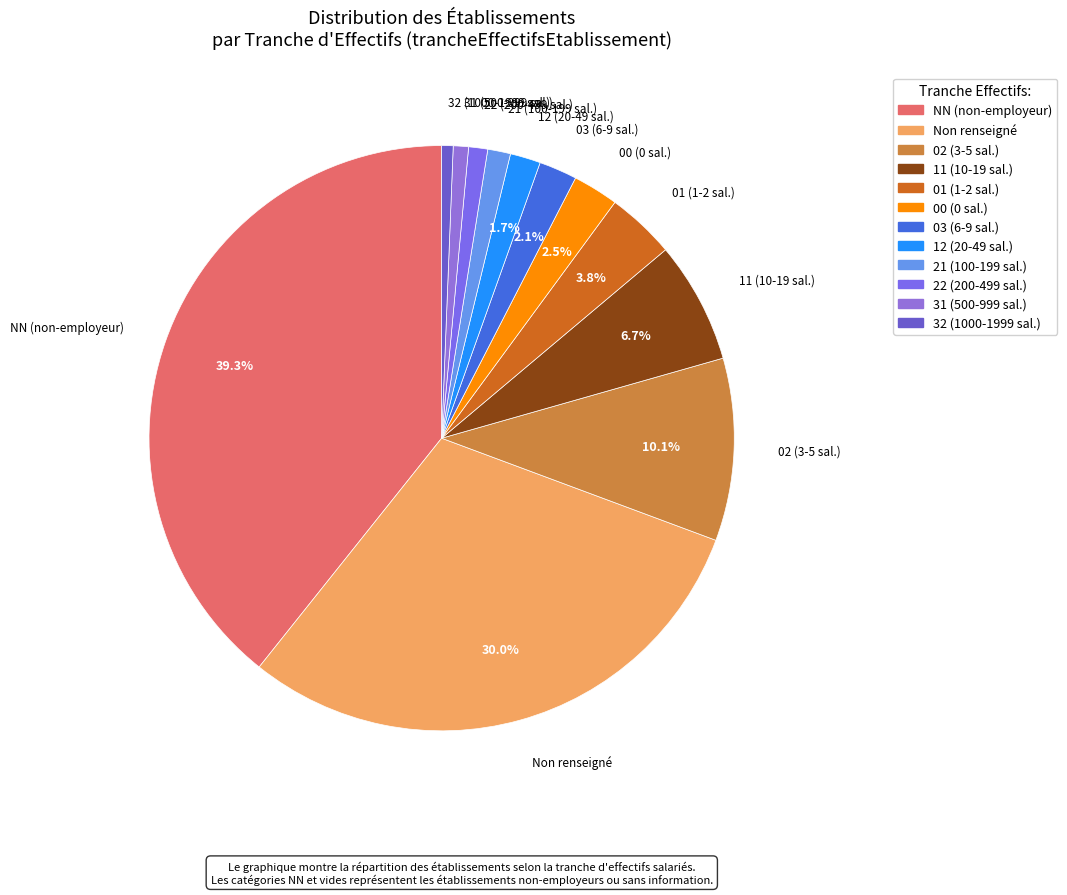

Which category has the smallest portion of the pie?

32